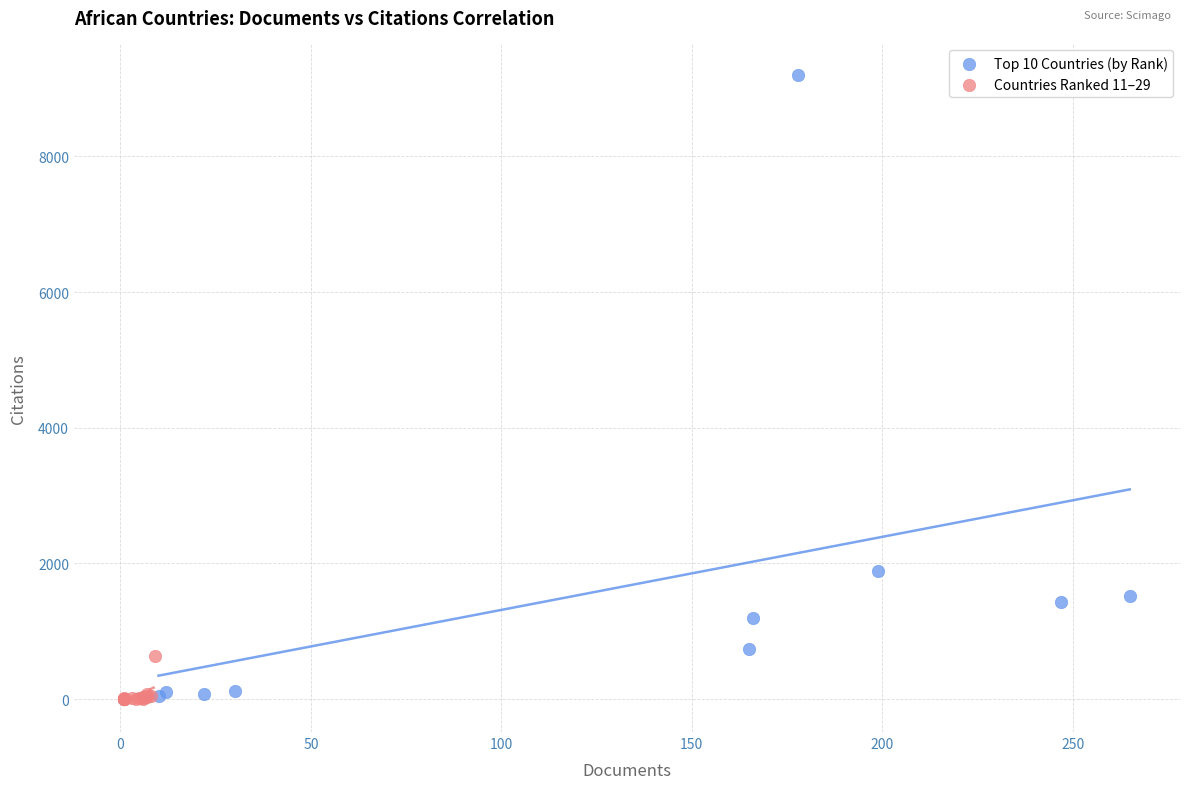

Which series contains the highest Y value?

Top 10 Countries (by Rank)